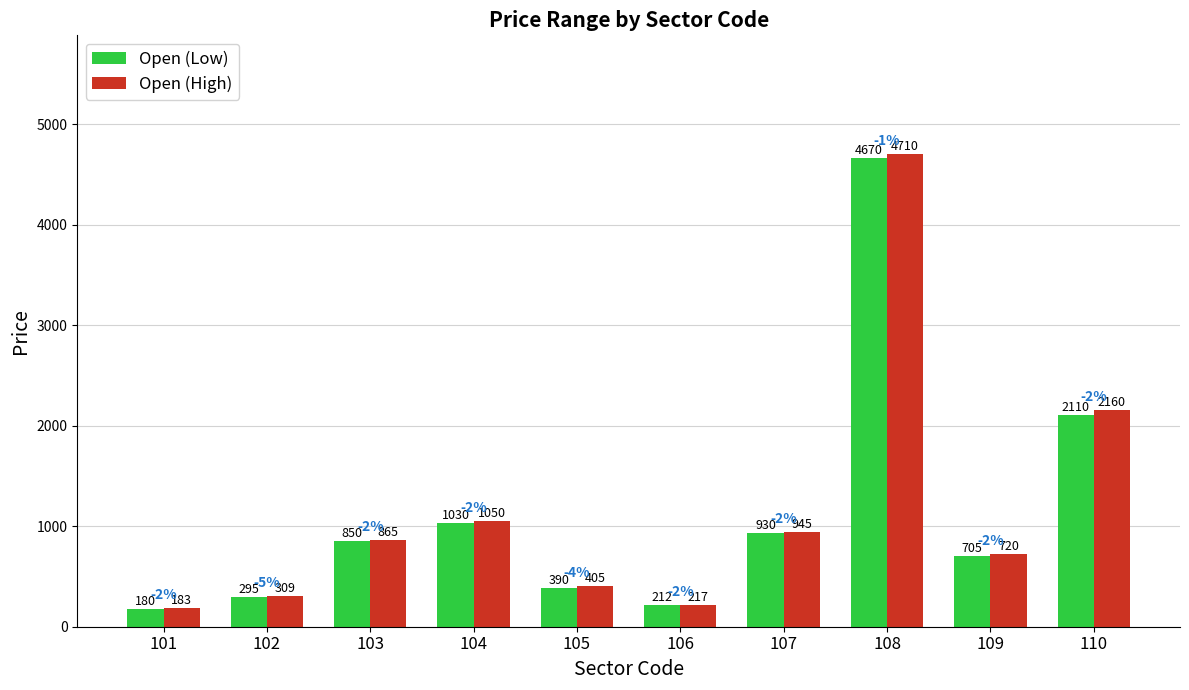

What is the value of the Open (Low) bar at the 9th from the left?

705